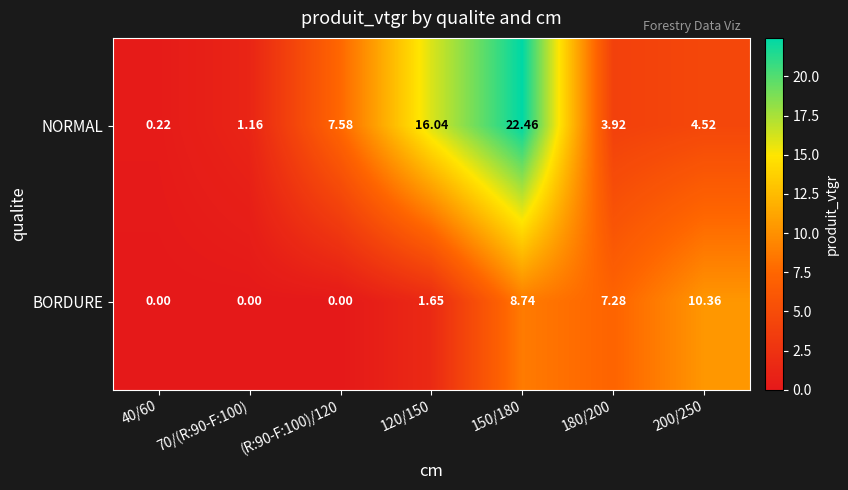

Which series has the largest total across all categories?

NORMAL